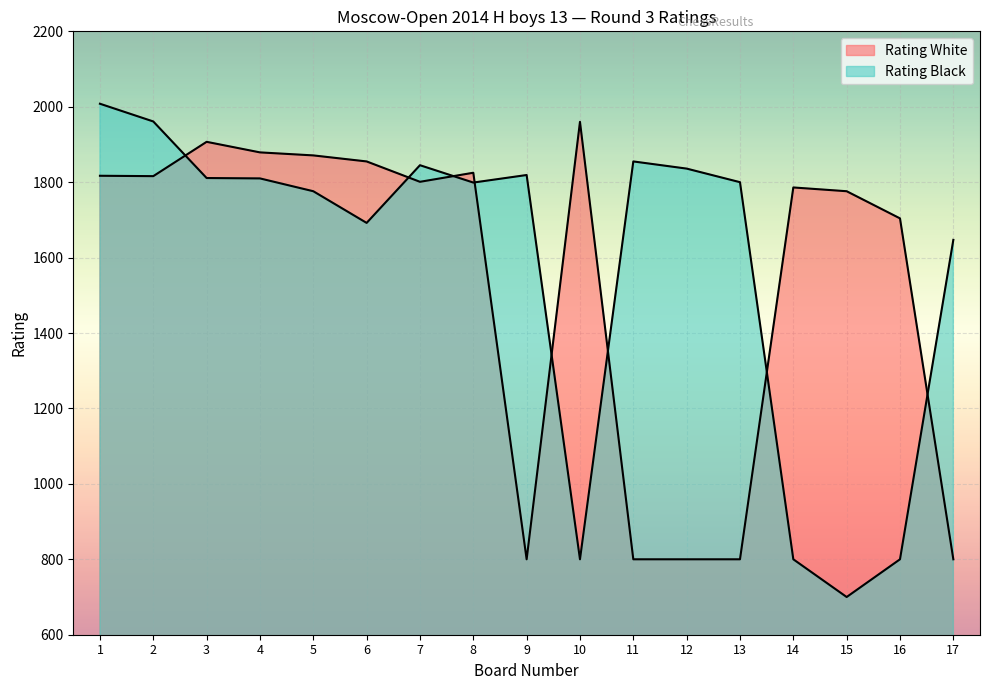

At which label does Rating White reach its minimum?

9